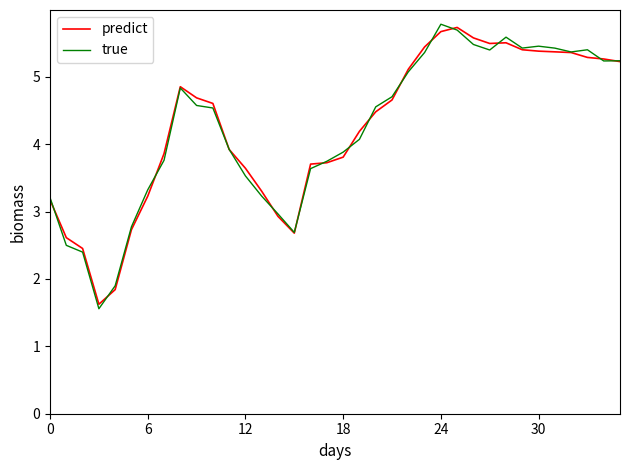

What is the lowest value of the predict series?

1.6